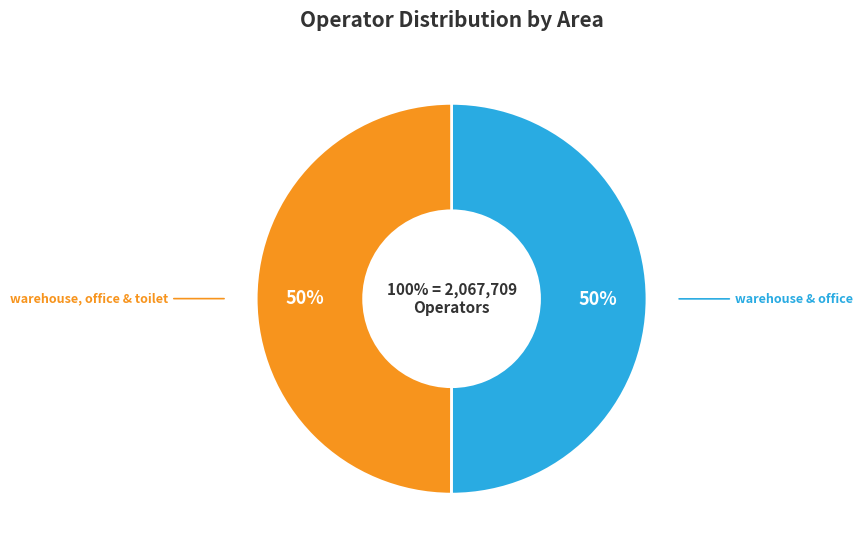

What percentage do warehouse & office and warehouse, office & toilet together represent?

100.0%